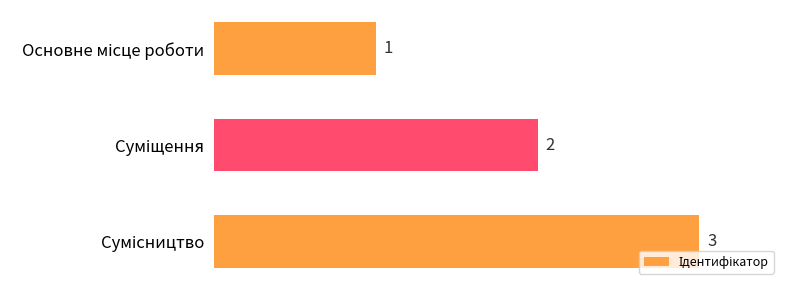

What is the maximum value shown in the chart?

3